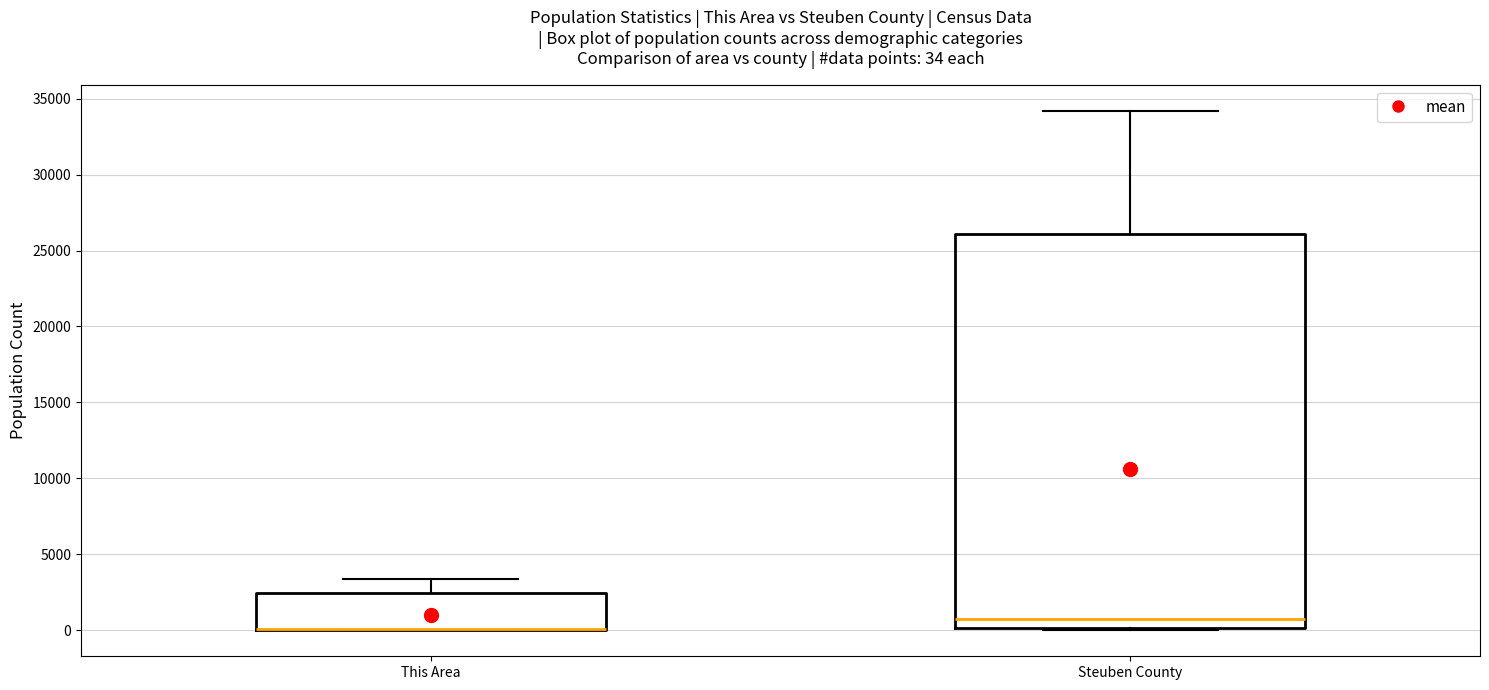

Comparing the boxes themselves (not the whiskers), which one is the tallest?

Steuben County